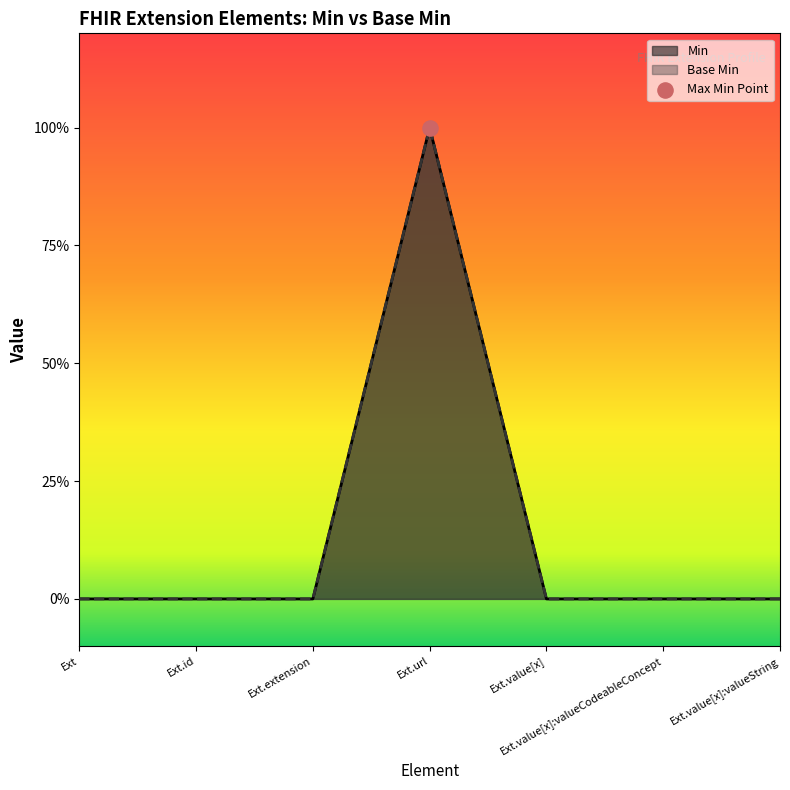

Is the value of Base Min at Ext.value[x]:valueString greater than the value of Min at Ext?

No